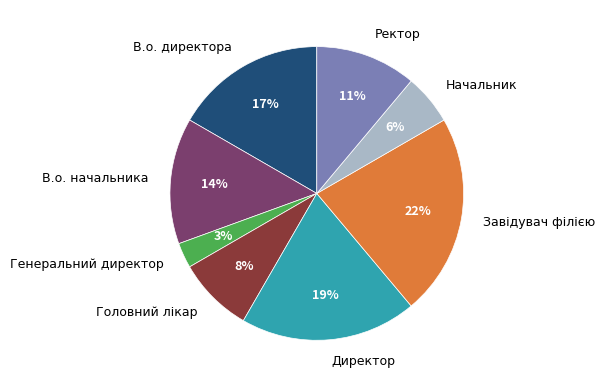

Does В.о. директора account for over 50% of the chart?

No